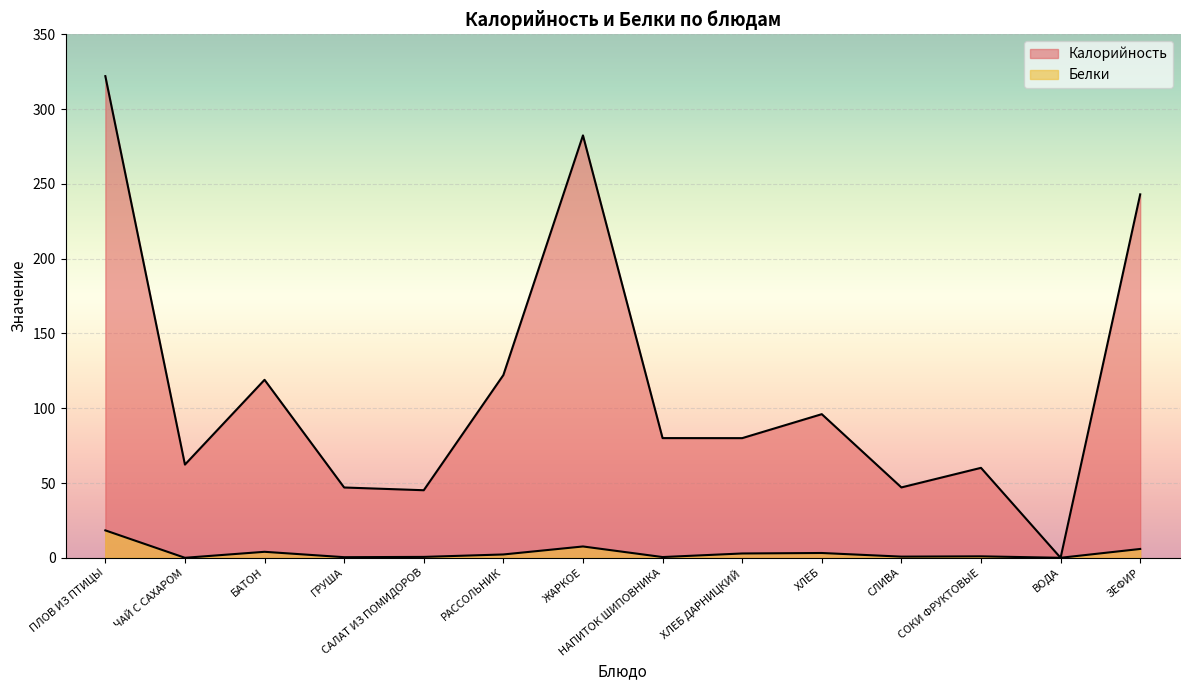

Is the value of Калорийность at ЖАРКОЕ greater than the value of Белки at СОКИ ФРУКТОВЫЕ?

Yes